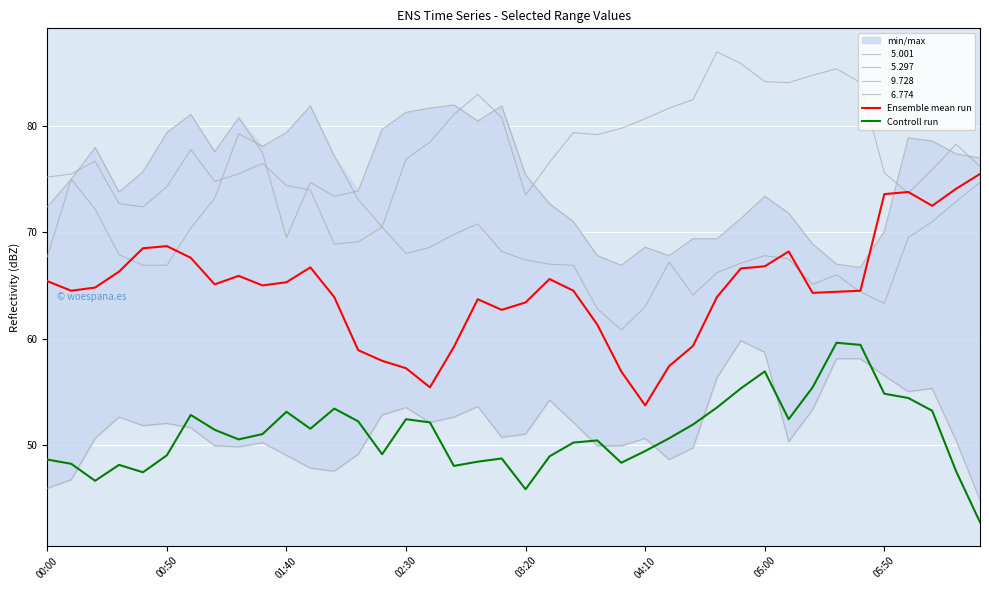

How many interior local peaks does the Ensemble mean run series have?

7